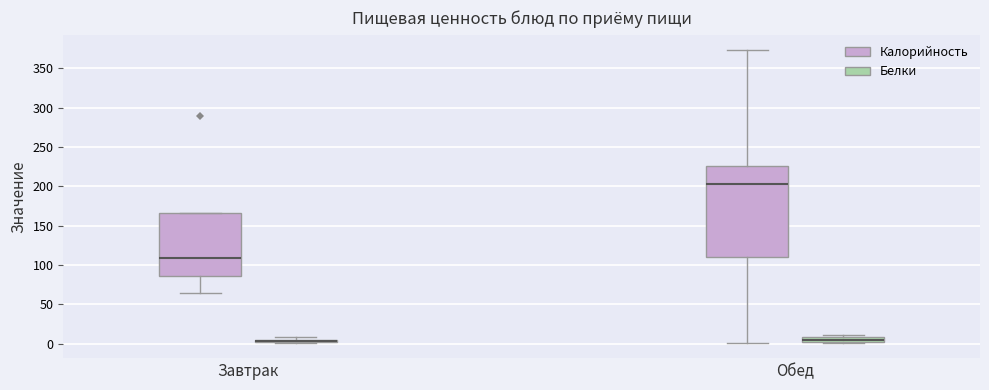

Where does the lower whisker of the box for Завтрак (Калорийность) end on the y-axis? The values are not printed on the chart, so give them approximately, as read against the axis.

65